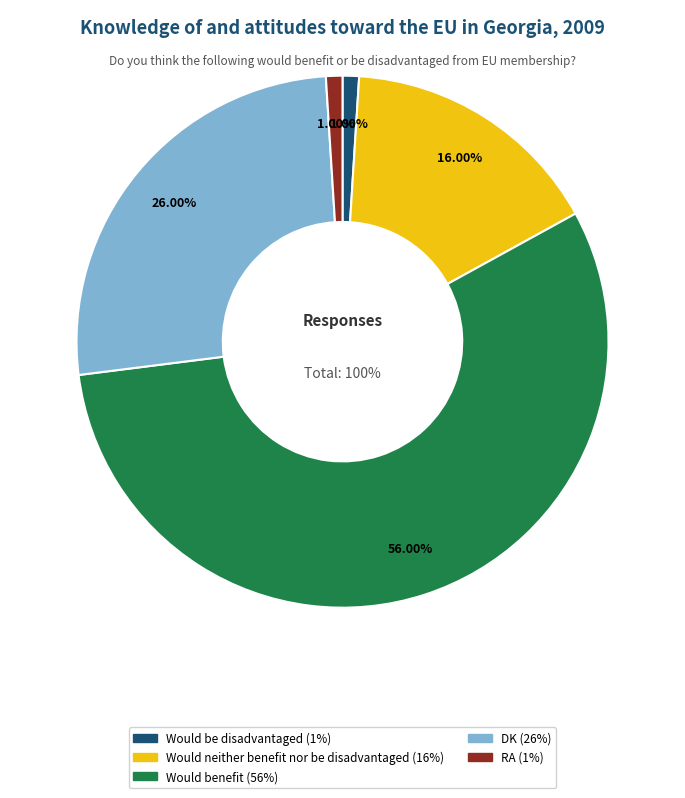

To the nearest percent, what percentage of the pie is DK?

26%